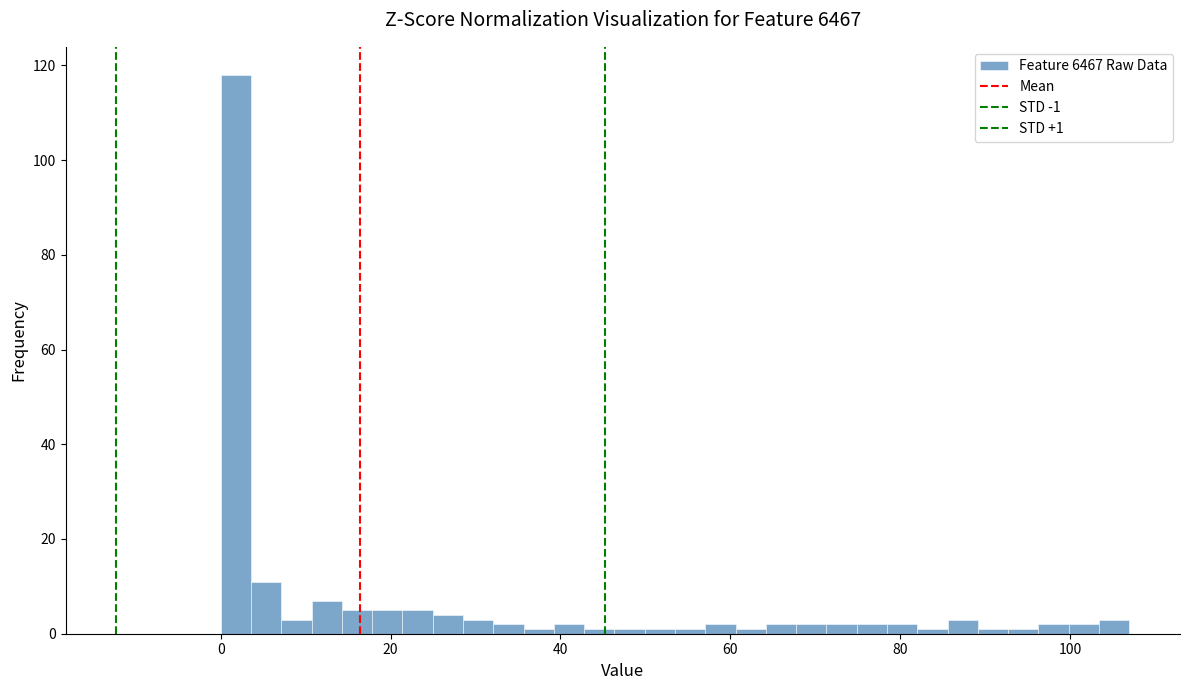

Read against the x-axis, roughly where is the centre of the tallest bar?

2